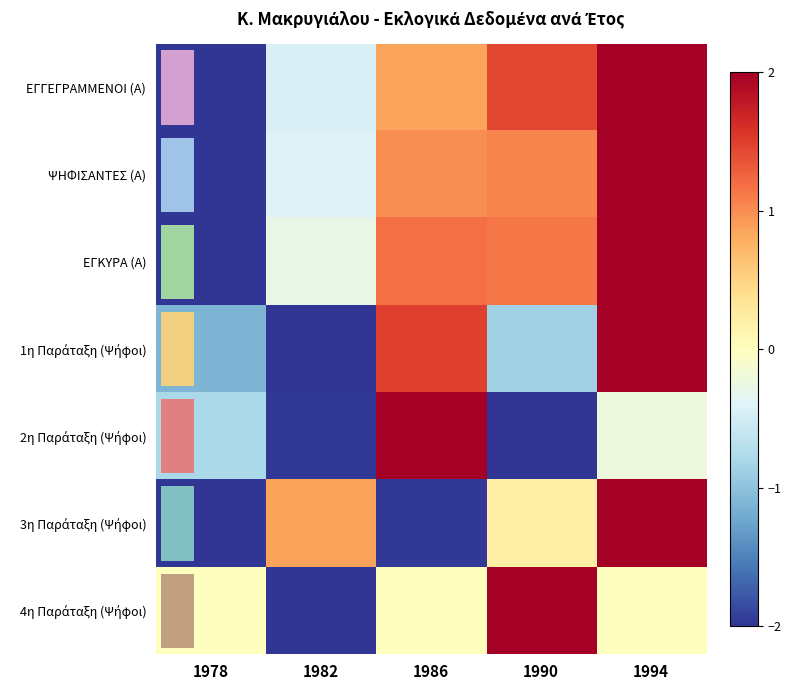

Where does the 3η Παράταξη (Ψήφοι) series first go above 0?

1982